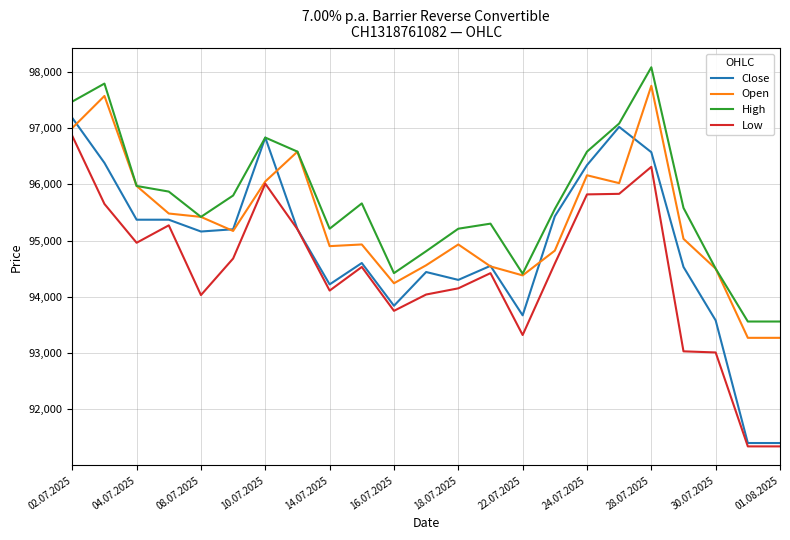

What is the maximum value shown in the chart?

98080